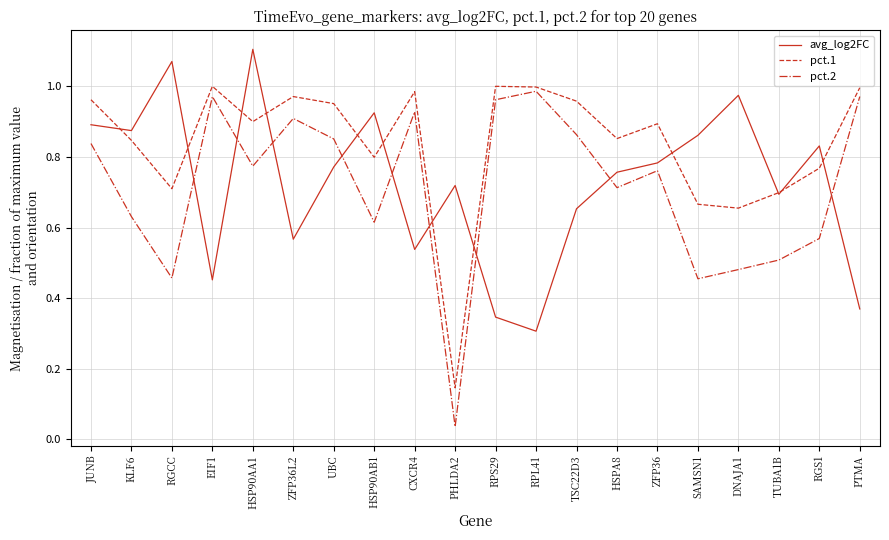

In pct.2, how many points are lower than both neighbors (excluding endpoints)?

6